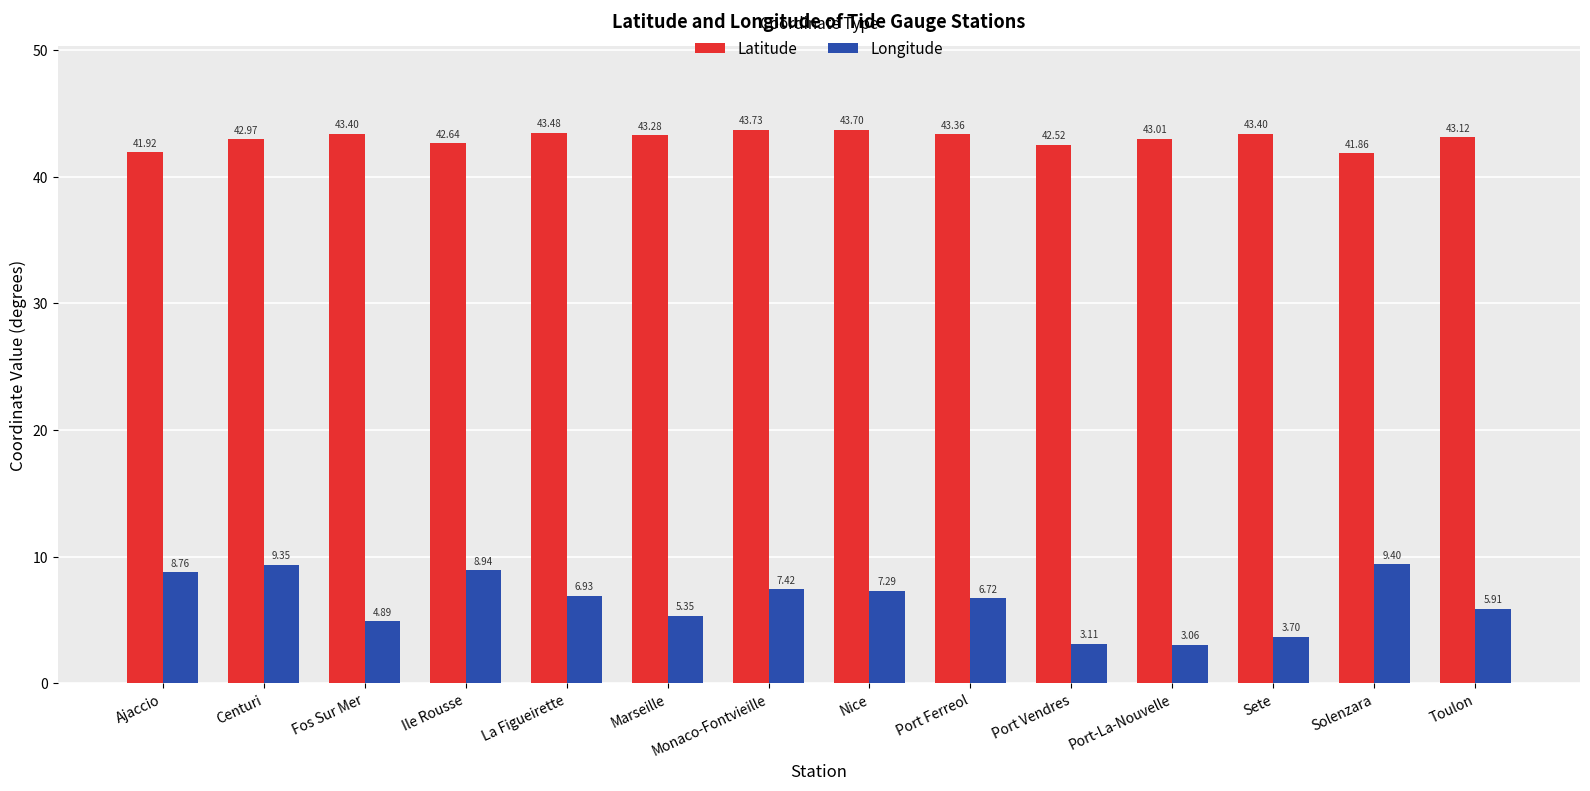

List the labels in order of Longitude value, smallest first.

Port-La-Nouvelle, Port Vendres, Sete, Fos Sur Mer, Marseille, Toulon, Port Ferreol, La Figueirette, Nice, Monaco-Fontvieille, Ajaccio, Ile Rousse, Centuri, Solenzara